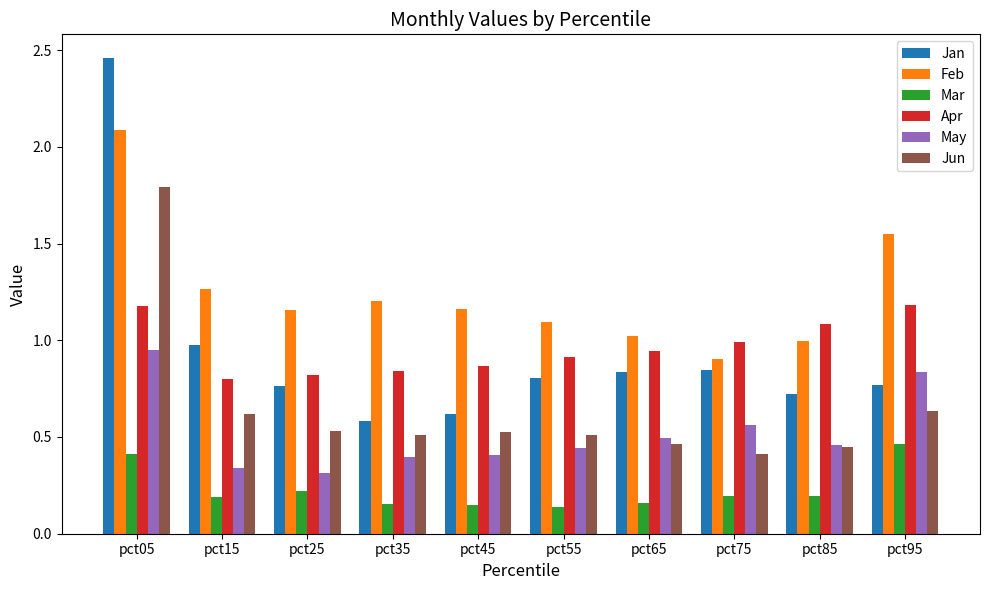

What is the sum of the May values at pct15 and pct45?

0.7